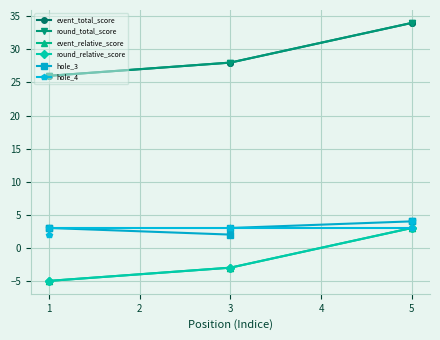

What is the sum of the hole_3 values at 5 and 3?

6